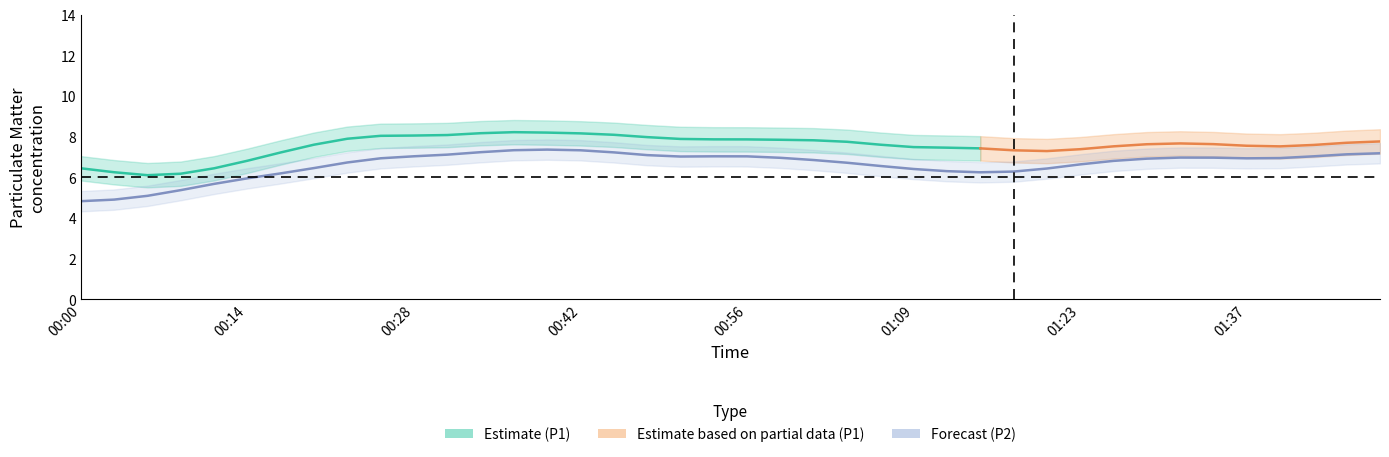

What is the minimum value shown in the chart?

4.5